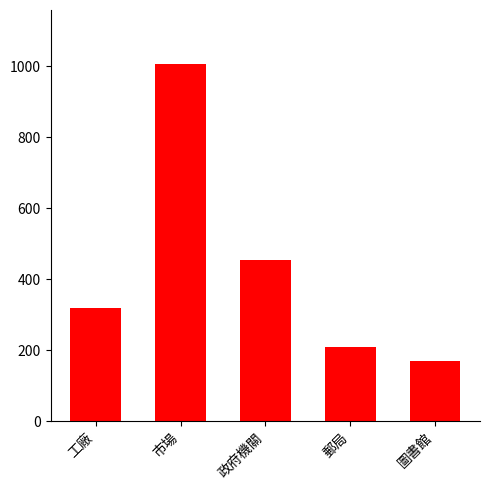

Are the bars grouped side by side (vs. stacked)?

No